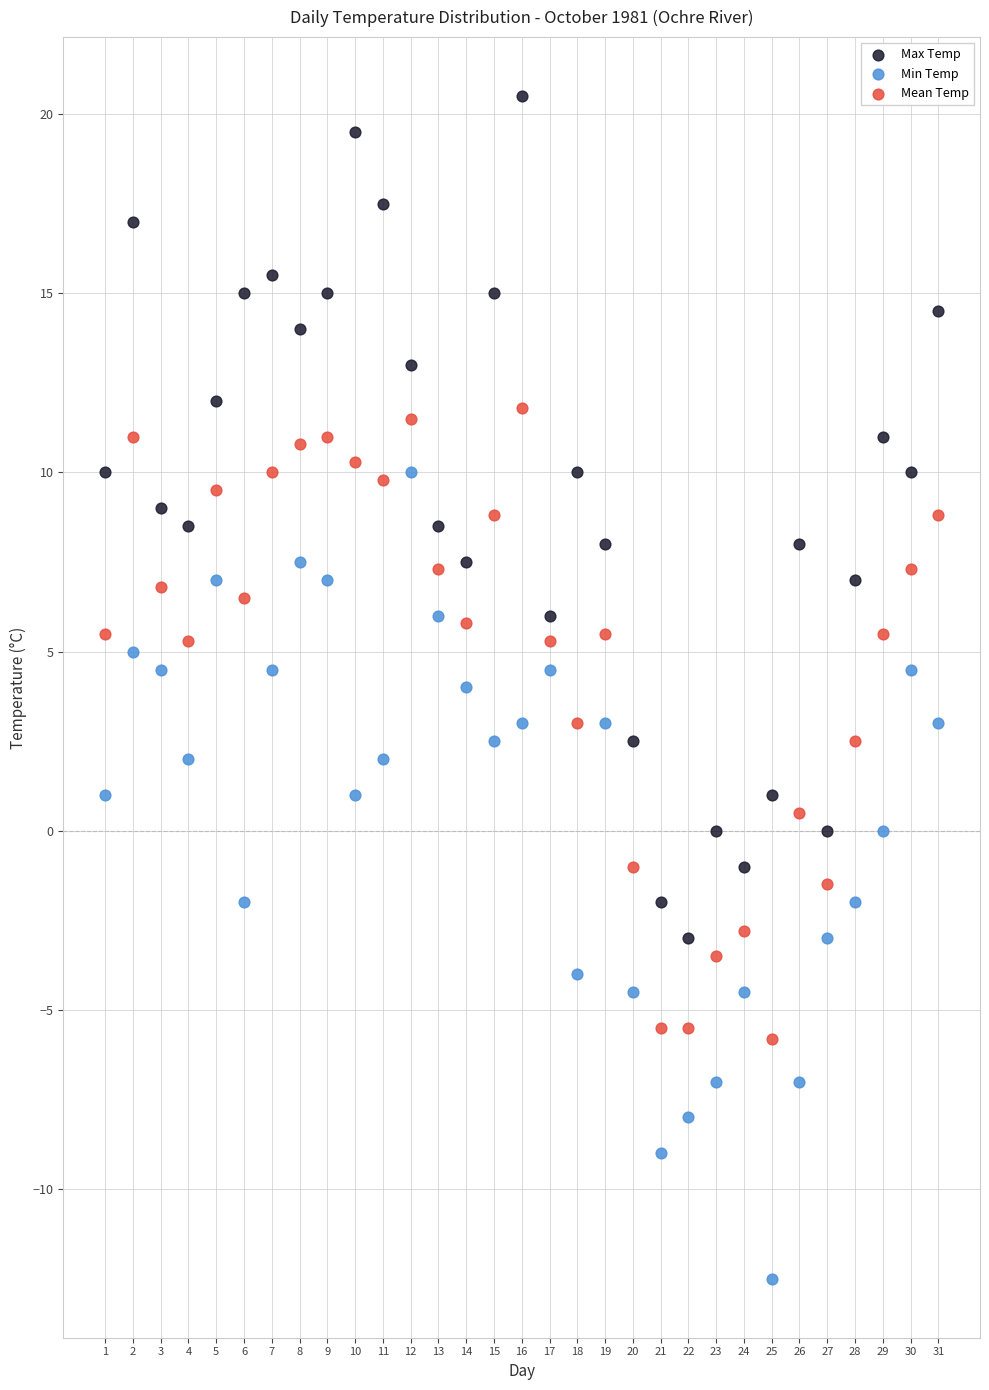

What are all the series names shown in the legend?

Max Temp, Min Temp, Mean Temp